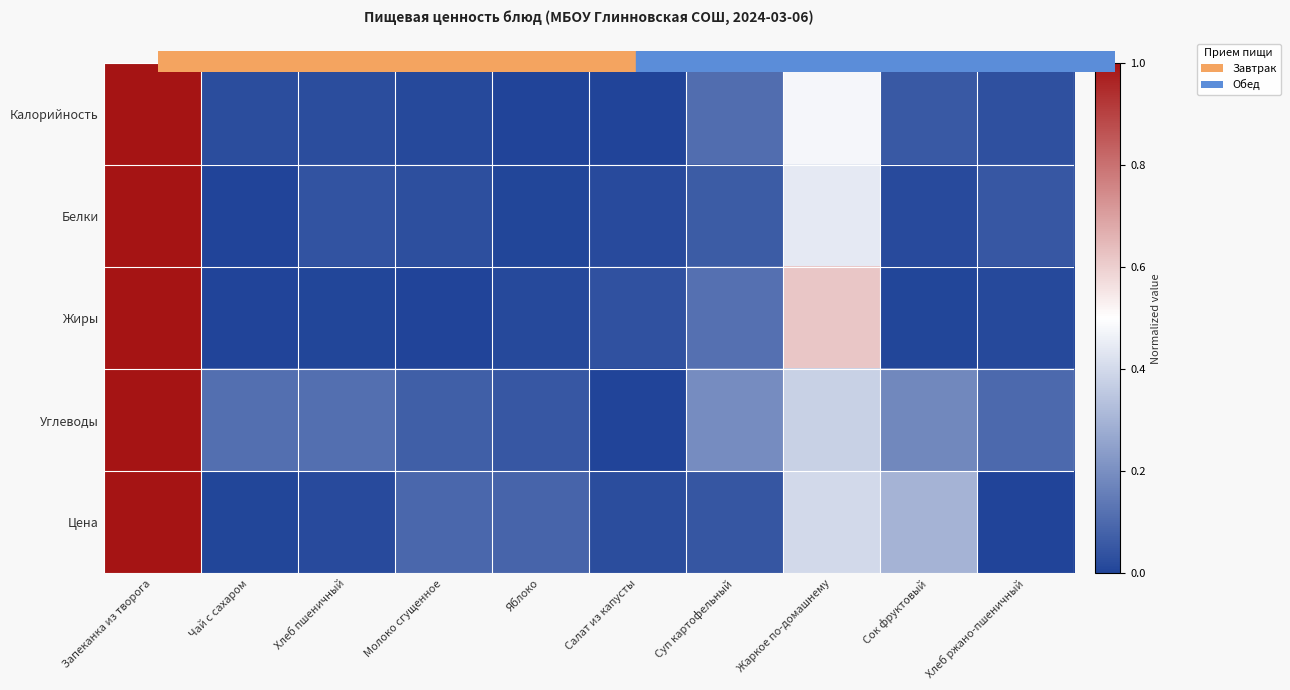

Which series has the largest range (max minus min)?

Калорийность